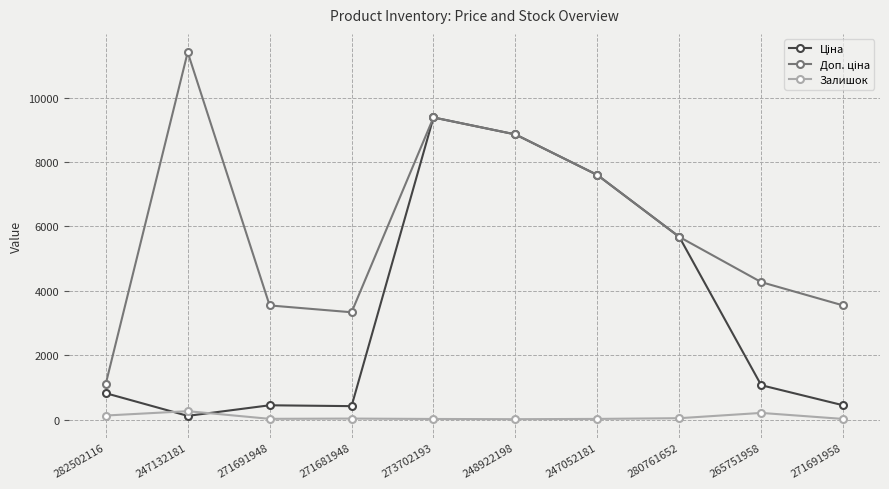

At which category is the sum across all series the highest?

273702193